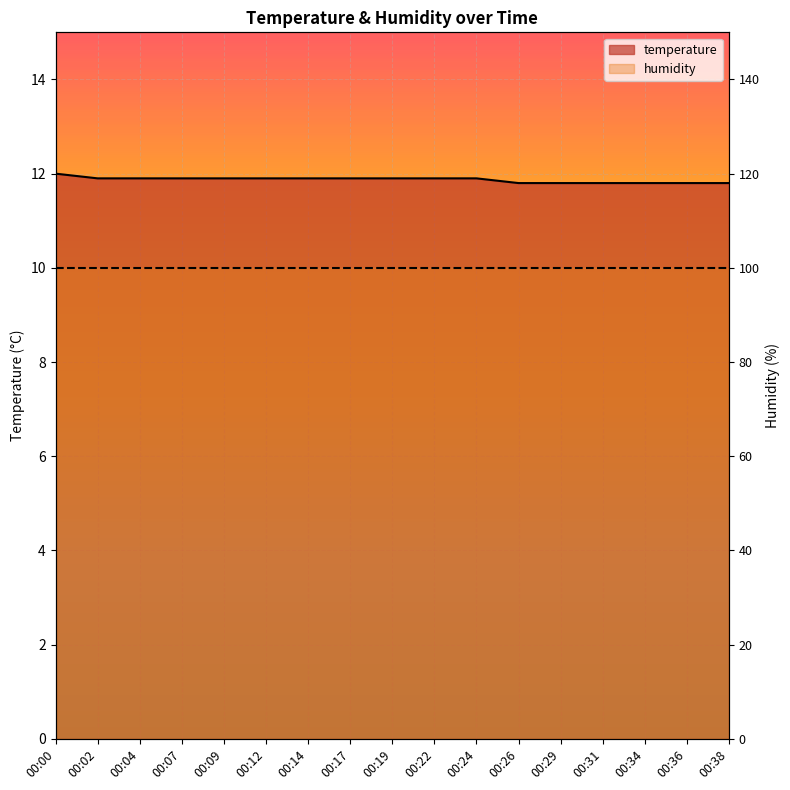

List the labels in order of value, smallest first.

00:26, 00:29, 00:31, 00:34, 00:36, 00:38, 00:02, 00:04, 00:07, 00:09, 00:12, 00:14, 00:17, 00:19, 00:22, 00:24, 00:00